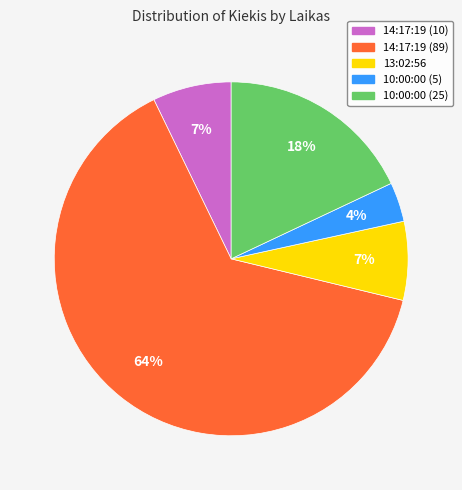

Is 14:17:19 (89) the majority of the pie?

Yes